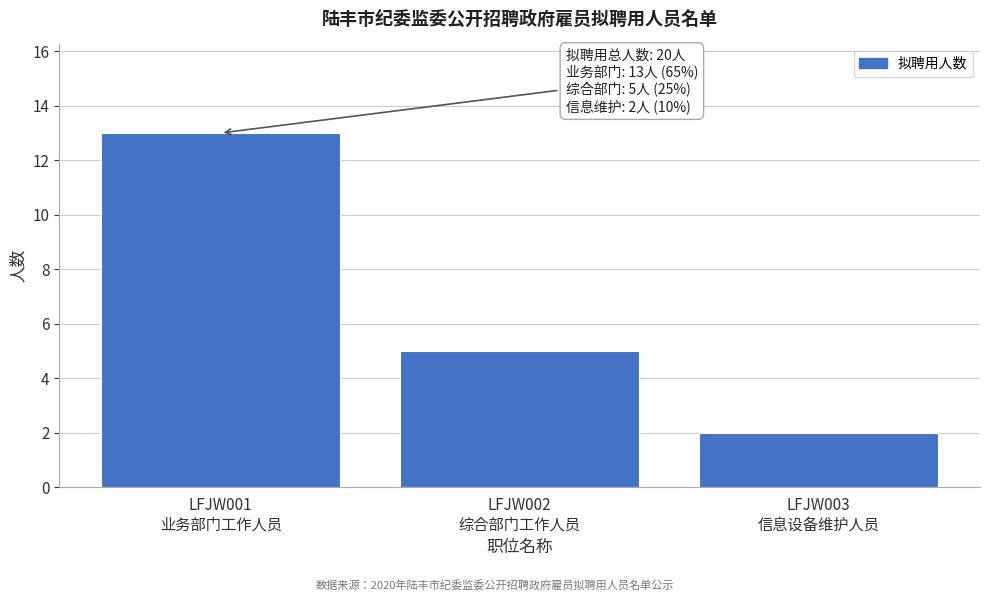

Reading left to right, what are all the values shown in this chart?

13	5	2